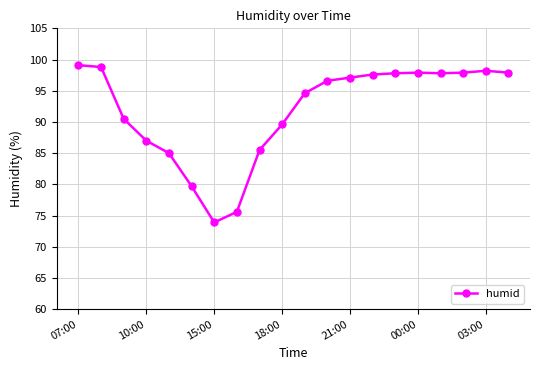

Does the chart display data point markers on the line(s)?

Yes